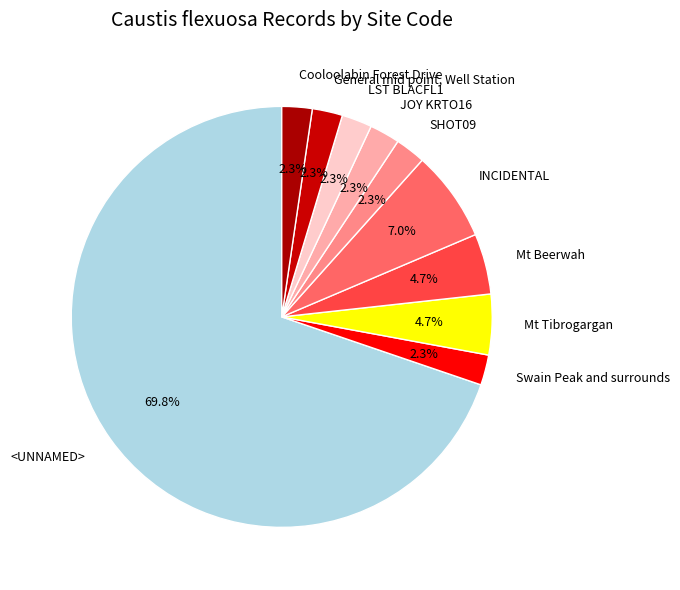

To the nearest percent, what is the difference between the <UNNAMED> and INCIDENTAL slice percentages?

63%